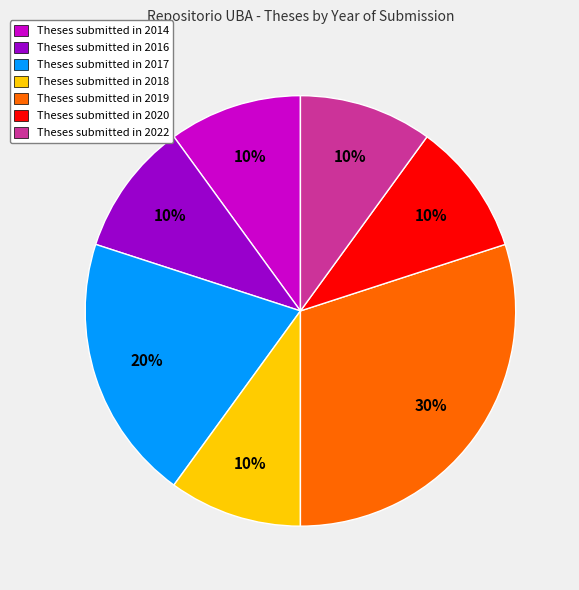

What is the ratio of the value at Theses submitted in 2016 to the value at Theses submitted in 2019?

0.3